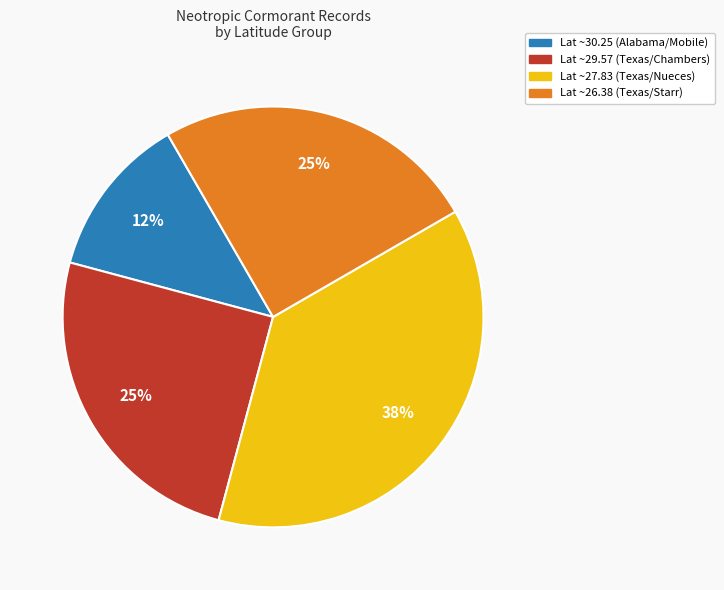

To the nearest percent, what is the difference between the largest and smallest slice percentages?

25%